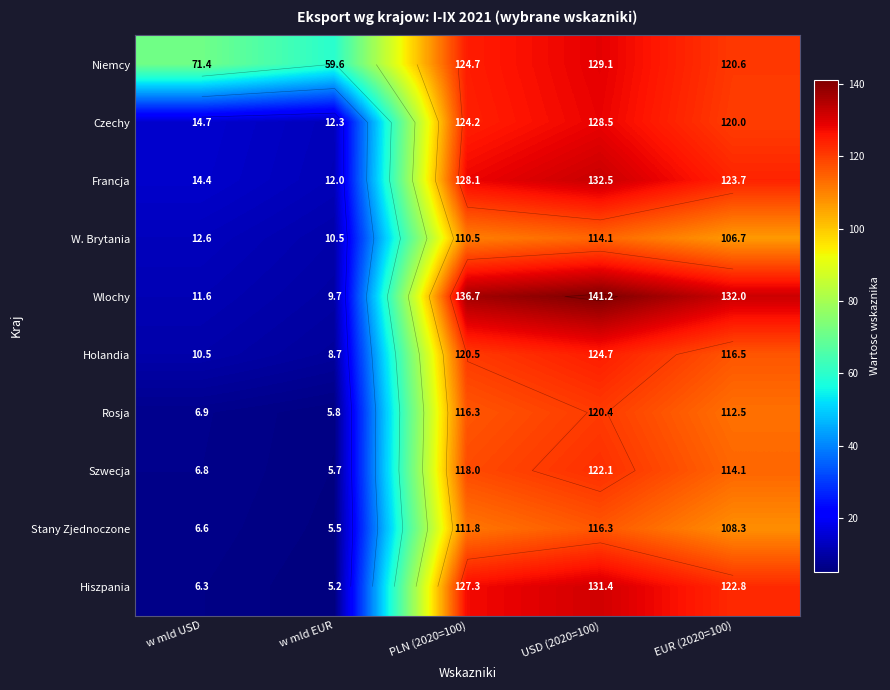

Which category has the lowest value in the Wlochy series?

w mld EUR